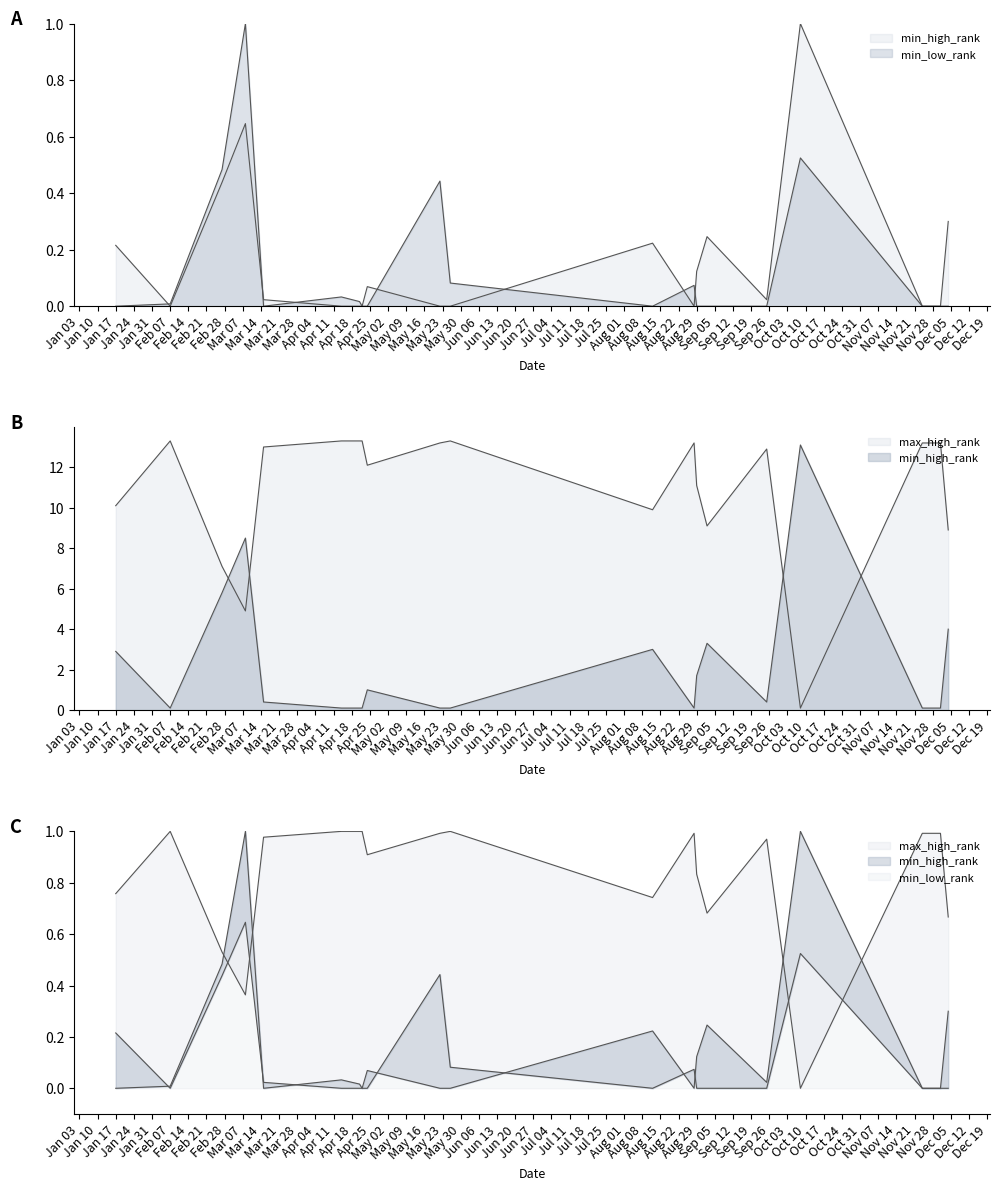

What is the value of the max_high_rank point at the 20th from the left?

8.9